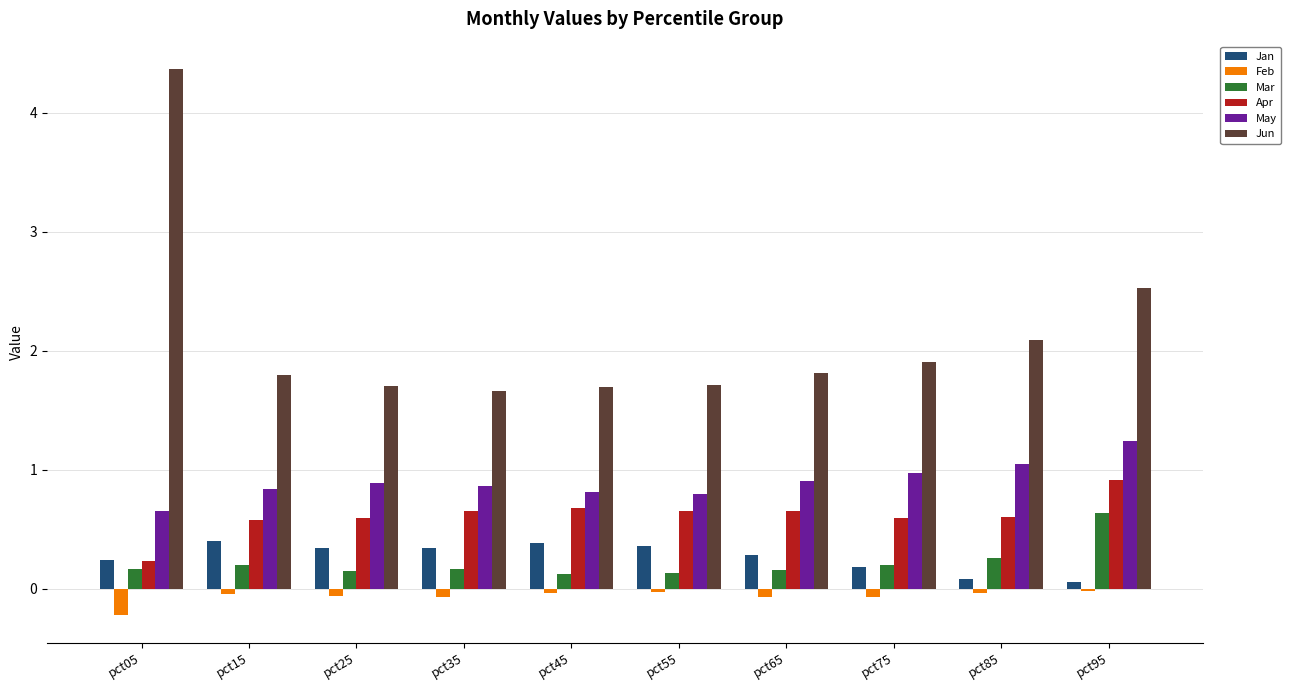

Rank the series by their maximum value, from lowest to highest.

Feb, Jan, Mar, Apr, May, Jun